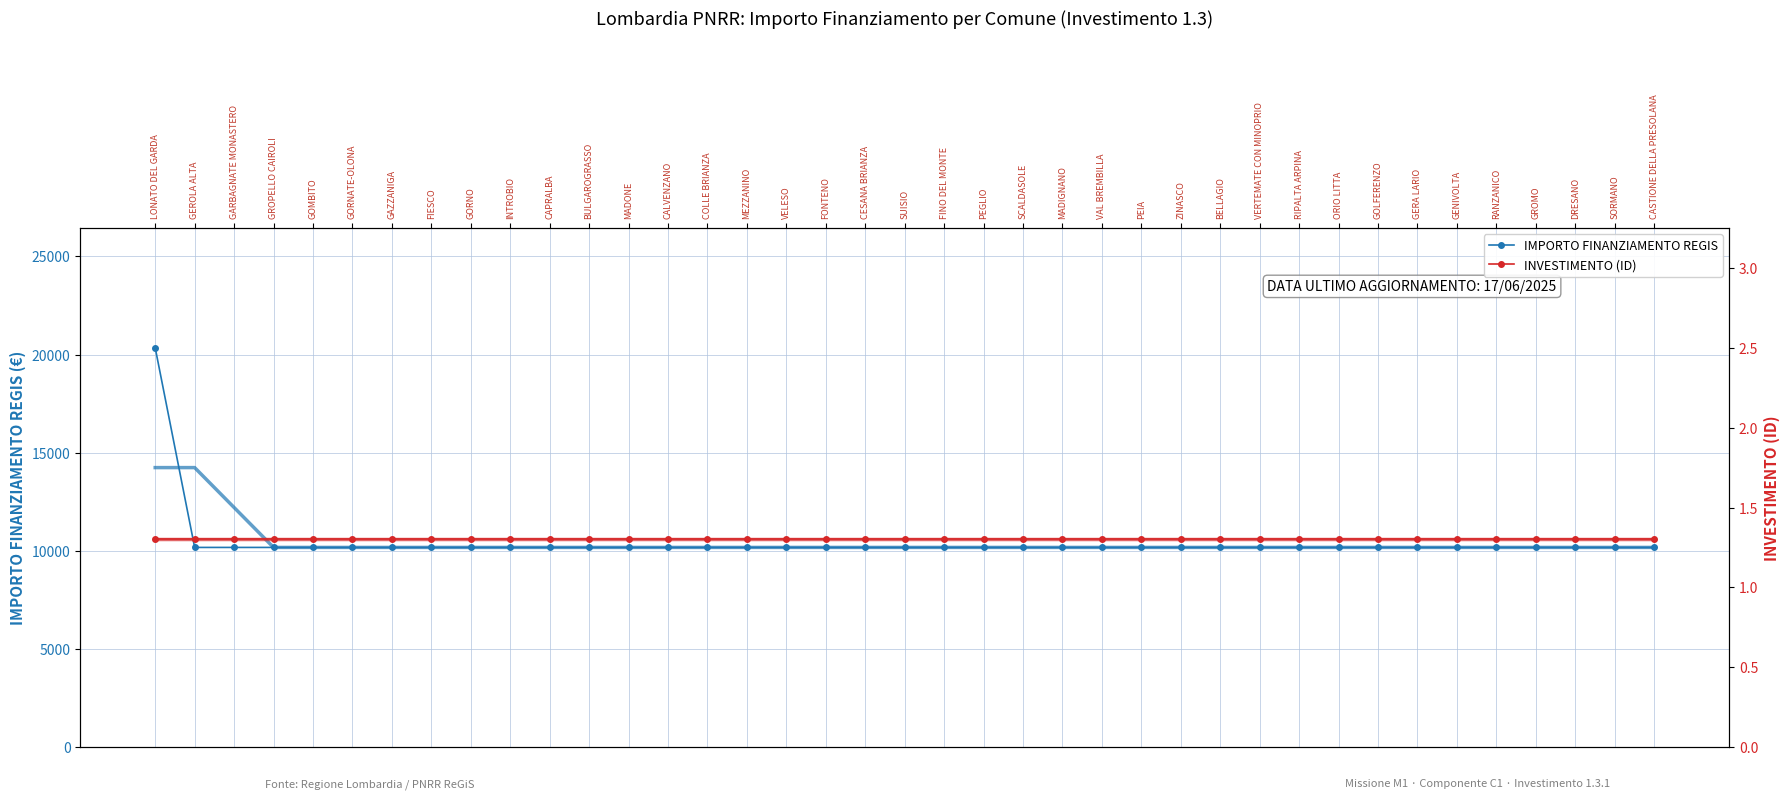

What is the greatest value displayed?

20344.0